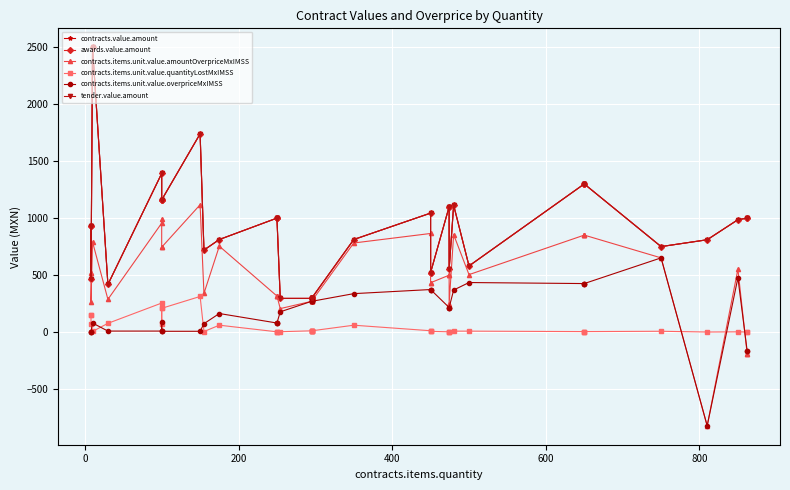

The contracts.value.amount series shows 494.7 at 19. True or false?

False